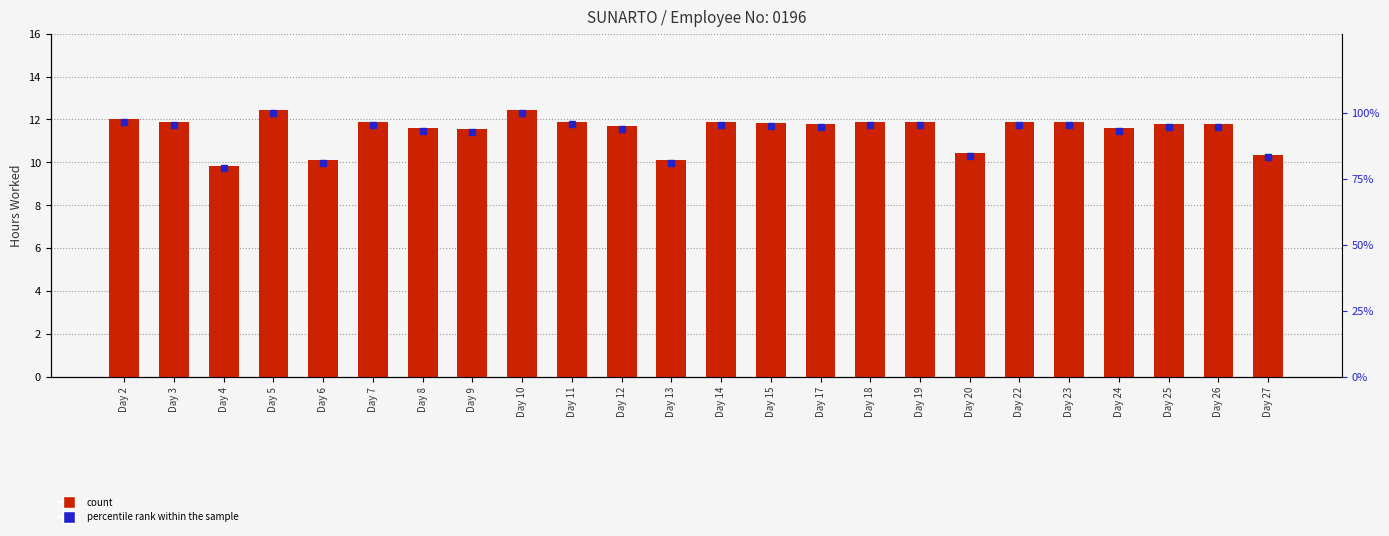

Is it true that percentile rank within the sample equals 139.0 at Day 22?

False